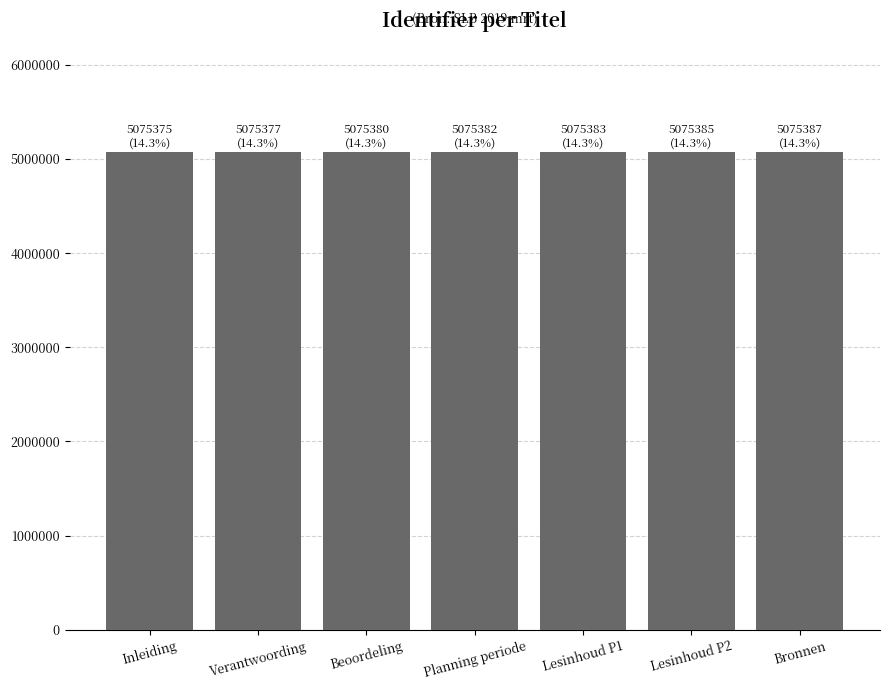

True or false: the data shows 2060081 at Verantwoording.

False